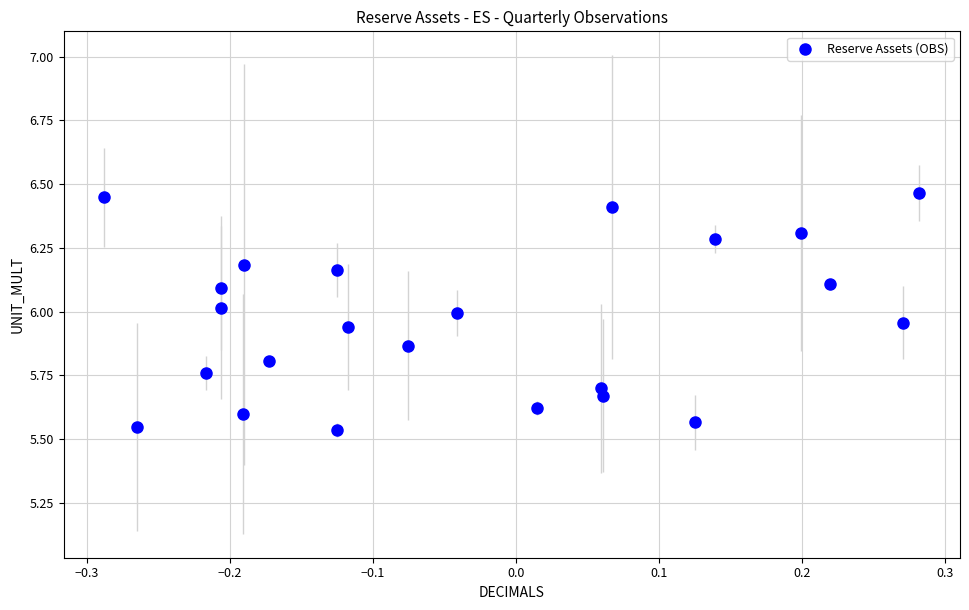

What is the range of Y values (max minus min)?

0.9